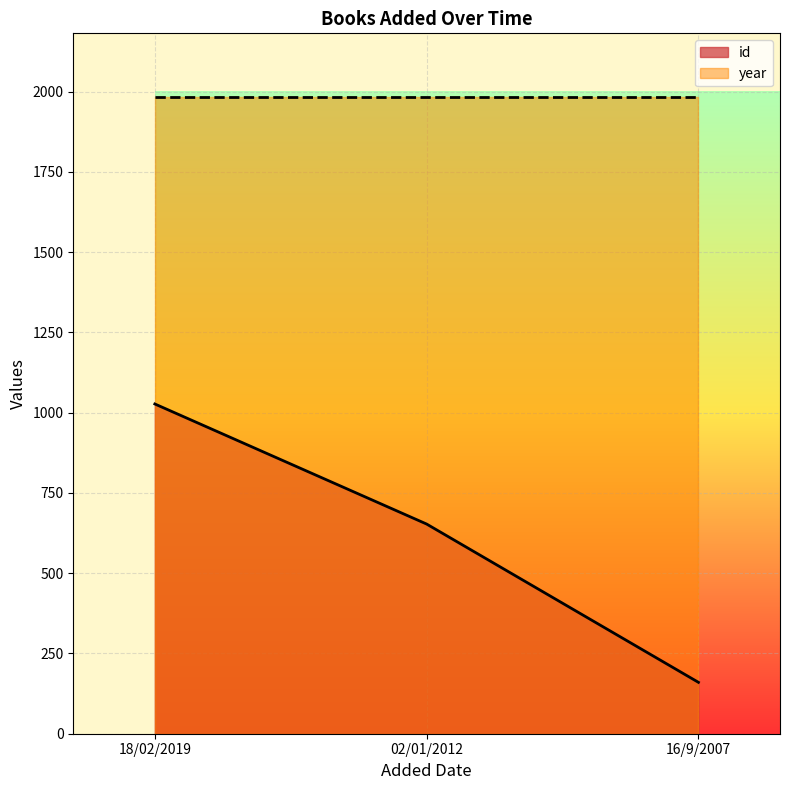

How many series are shown in this chart?

2